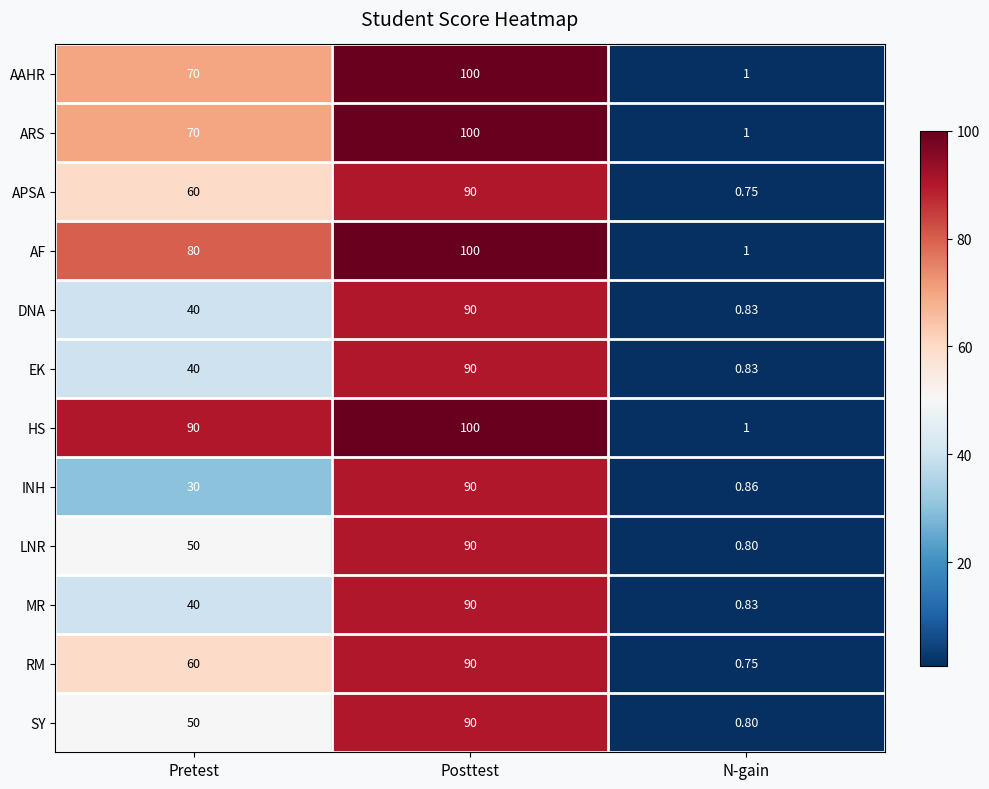

Which series changed the most between Pretest and N-gain?

HS